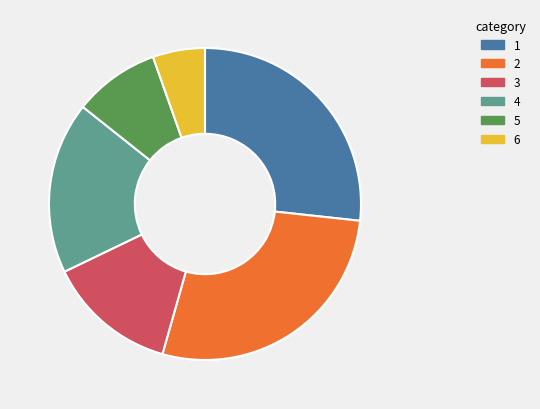

Is it true that 5 is 1% of the pie?

False